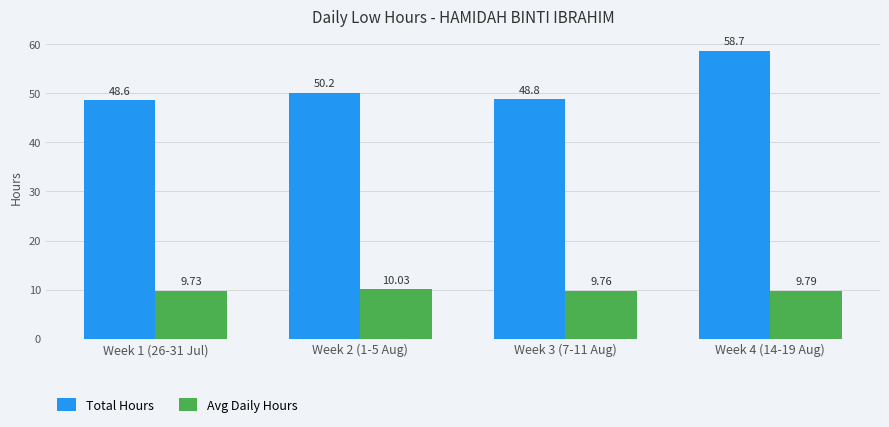

List the labels in order of Total Hours value, smallest first.

Week 1 (26-31 Jul), Week 3 (7-11 Aug), Week 2 (1-5 Aug), Week 4 (14-19 Aug)